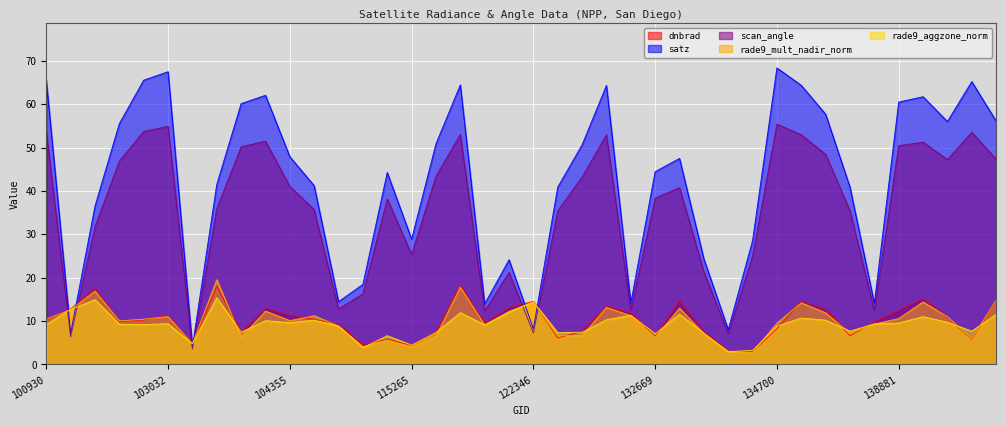

Reading left to right, extract all data points from this chart.

dnbrad: 10.3	12.8	17.5	9.9	10.2	11.3	4.8	18.0	7.4	12.9	11.4	10.4	9.3	4.5	5.8	4.4	7.5	18.3	9.6	13.1	14.6	6.1	7.6	13.5	11.8	6.5	14.6	7.6	3.1	3.0	8.3	14.6	12.8	6.6	9.8	12.5	15.2	10.8	5.8	14.6
satz: 65.5	7.2	36.5	55.6	65.6	67.5	4.0	41.5	60.1	62.1	47.9	41.2	14.5	18.5	44.3	28.9	50.9	64.5	14.0	24.1	8.2	40.9	50.7	64.3	14.2	44.5	47.5	24.3	8.0	28.5	68.4	64.4	57.7	40.9	14.1	60.5	61.7	56.0	65.2	56.2
scan_angle: 53.7	6.4	31.8	46.9	53.7	54.9	3.6	35.9	50.2	51.5	41.1	35.7	12.8	16.3	38.2	25.3	43.4	53.0	12.3	21.2	7.3	35.4	43.2	53.0	12.5	38.3	40.8	21.4	7.1	25.0	55.4	53.0	48.5	35.4	12.4	50.4	51.3	47.3	53.5	47.3
rade9_mult_nadir_norm: 10.5	12.6	16.9	10.0	10.4	11.1	4.8	19.5	6.3	12.3	10.1	11.2	8.9	4.1	5.6	4.1	6.6	17.9	9.1	12.3	14.4	6.6	6.7	13.2	11.2	6.3	13.0	7.1	3.0	2.8	9.5	14.2	11.9	7.2	9.3	10.6	14.4	11.0	5.9	14.8
rade9_aggzone_norm: 9.2	12.7	14.9	9.3	9.2	9.4	4.8	15.4	7.4	10.1	9.6	10.2	8.9	3.9	6.6	4.4	7.4	11.9	9.1	12.0	14.4	7.3	7.4	10.3	11.3	7.1	11.6	7.2	2.9	3.2	8.8	10.7	10.2	7.7	9.4	9.6	11.0	9.7	7.7	11.6